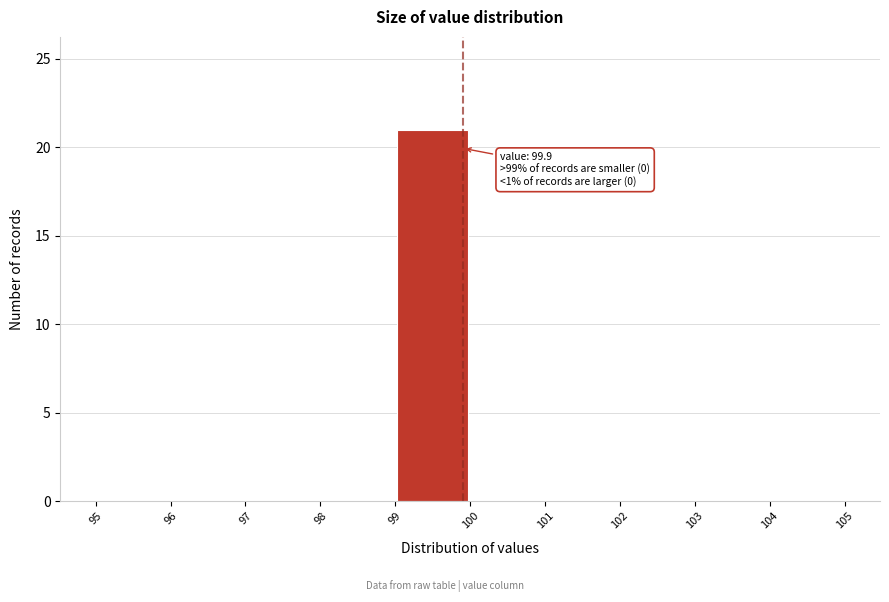

Over which range of the x-axis is the bar tallest?

99 to 100